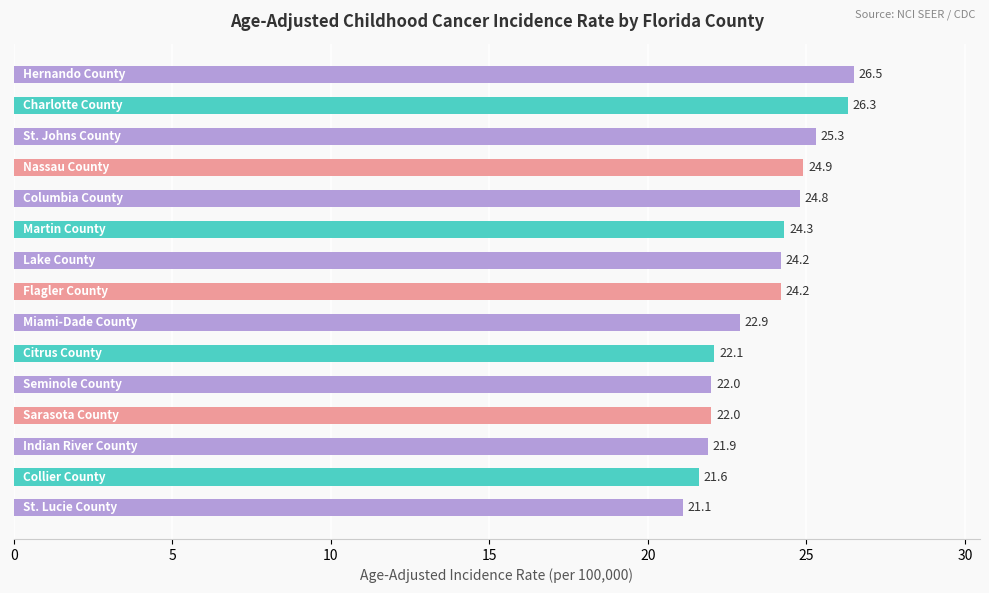

What is the difference between the maximum and minimum values?

5.4